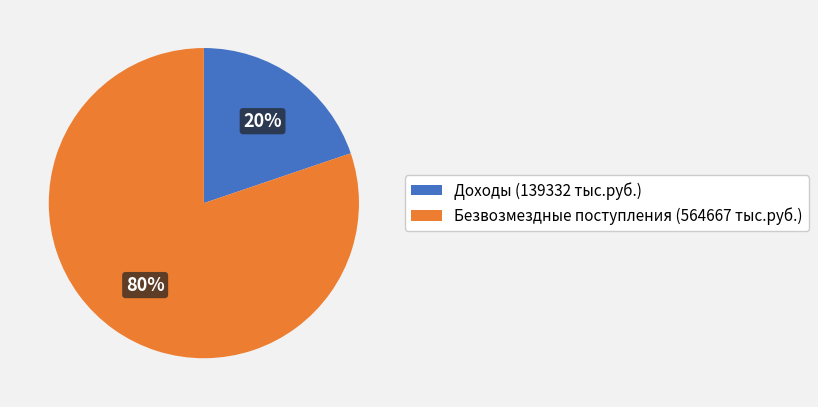

To the nearest percent, what is the difference between the Доходы (139332 тыс.руб.) and Безвозмездные поступления (564667 тыс.руб.) slice percentages?

60%